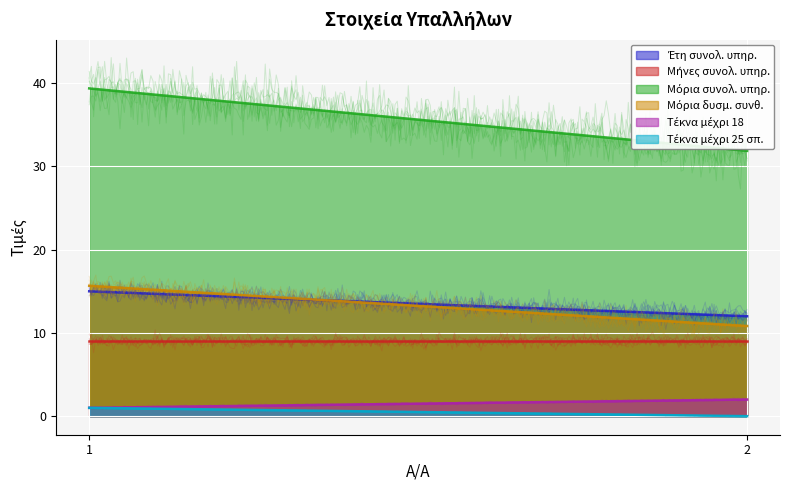

At which category is the sum across all series the highest?

1